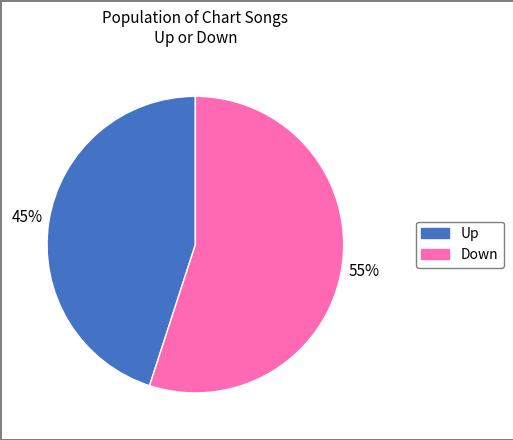

To the nearest percent, what is the difference between the largest and smallest slice percentages?

10%